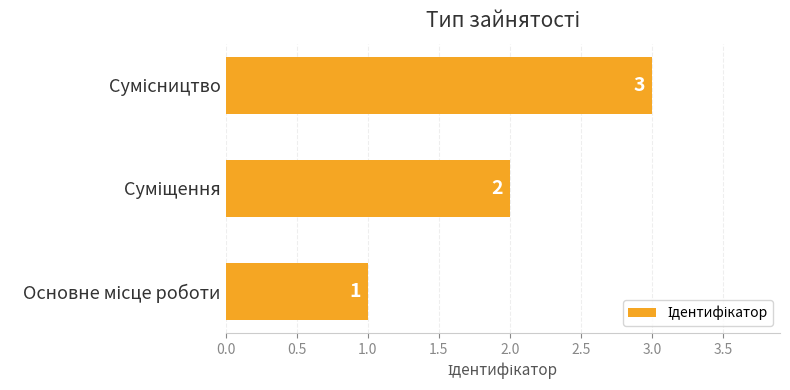

How many series are shown in this chart?

1